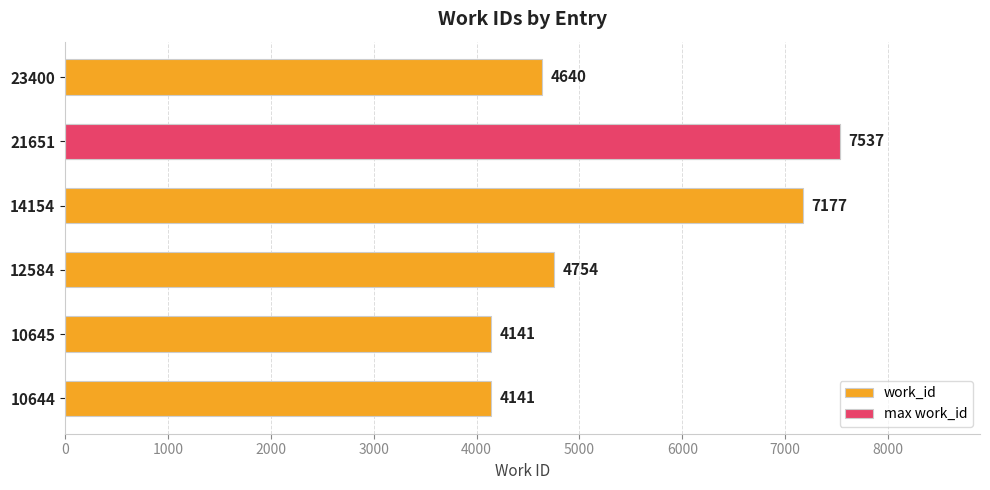

How many work_id values are between 4141 and 7177?

5